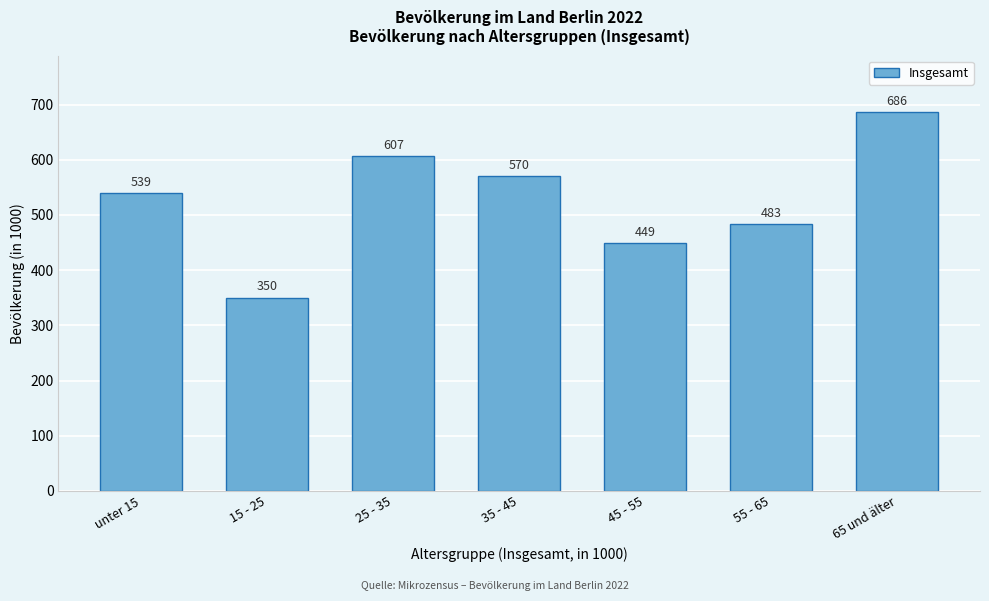

Reading left to right, extract all data points from this chart.

539	350	607	570	449	483	686